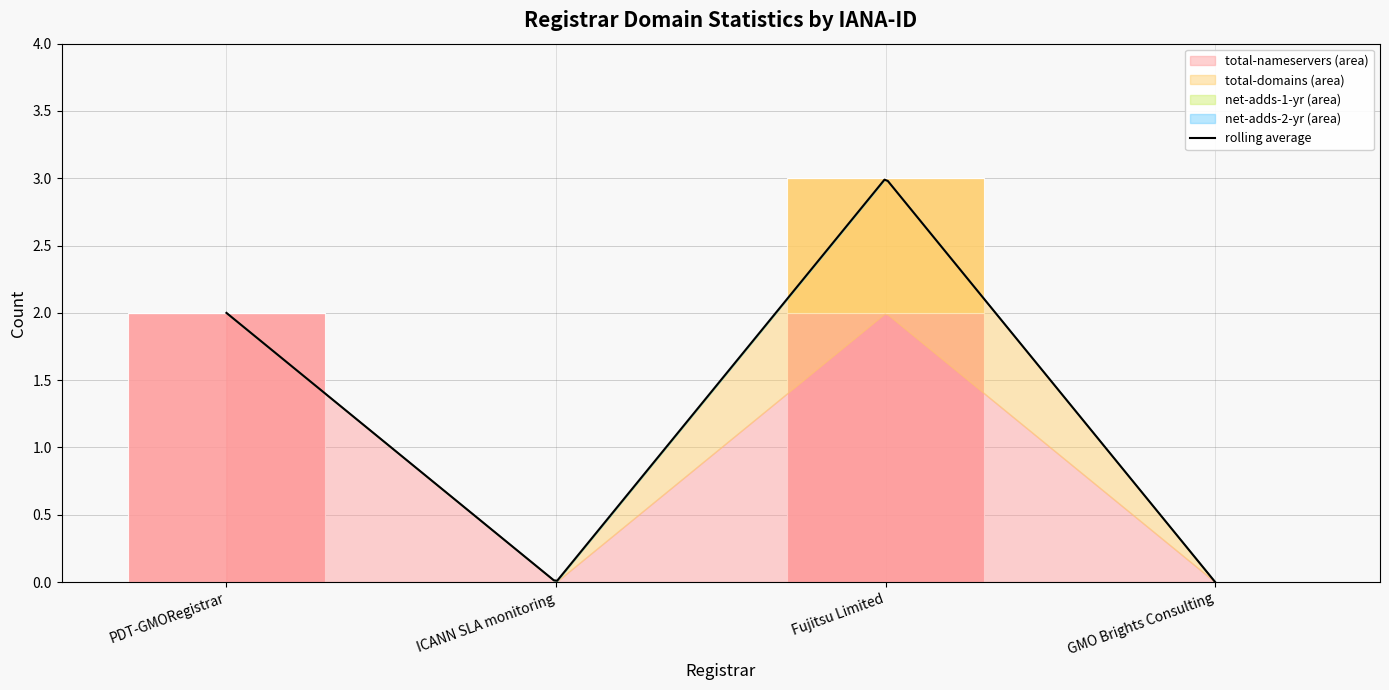

How many categories are shown in the chart?

4